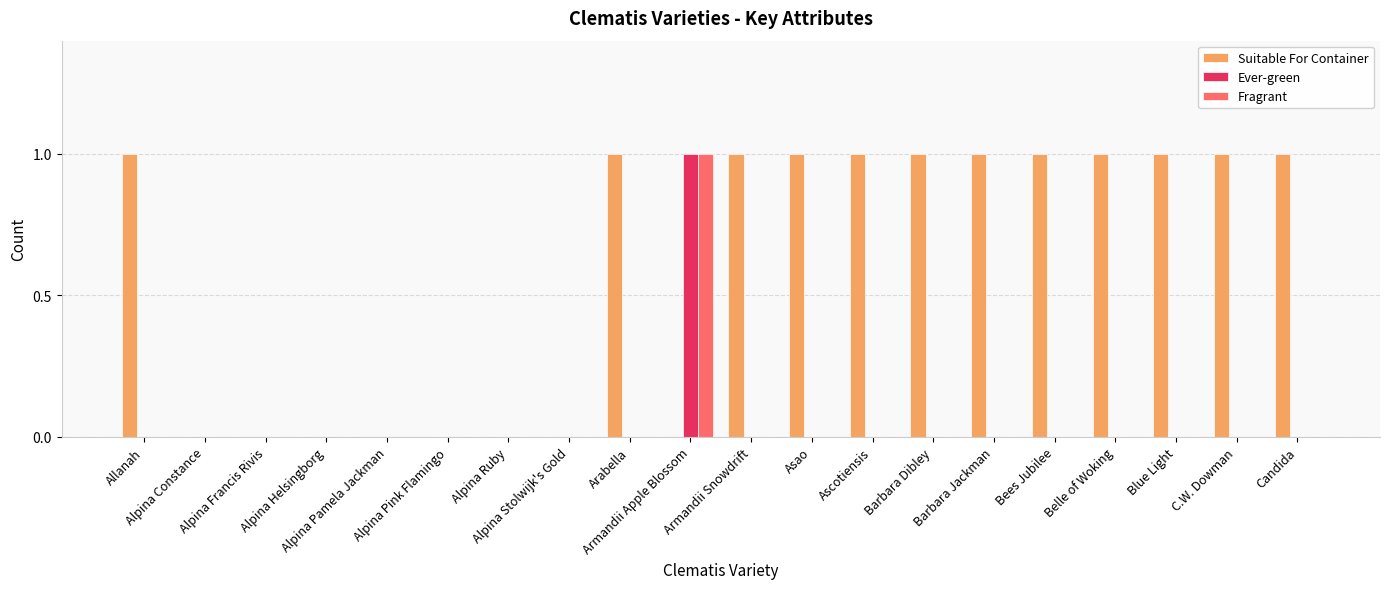

Which series has the largest total across all categories?

Suitable For Container